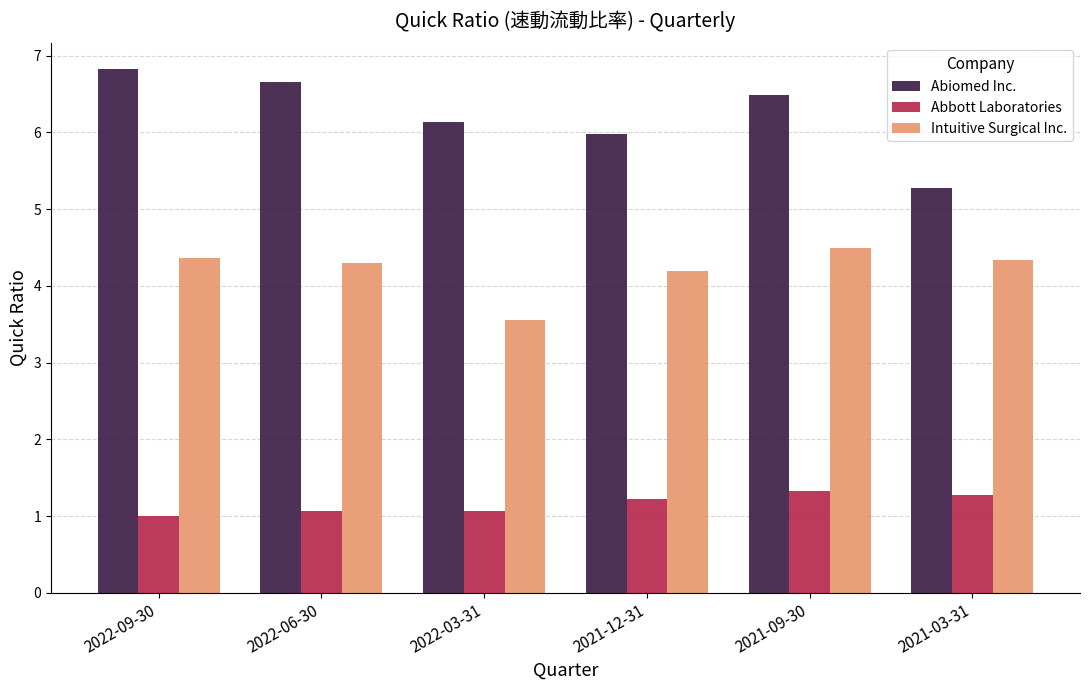

Where is Abiomed Inc. nearest to the value 6?

2021-12-31